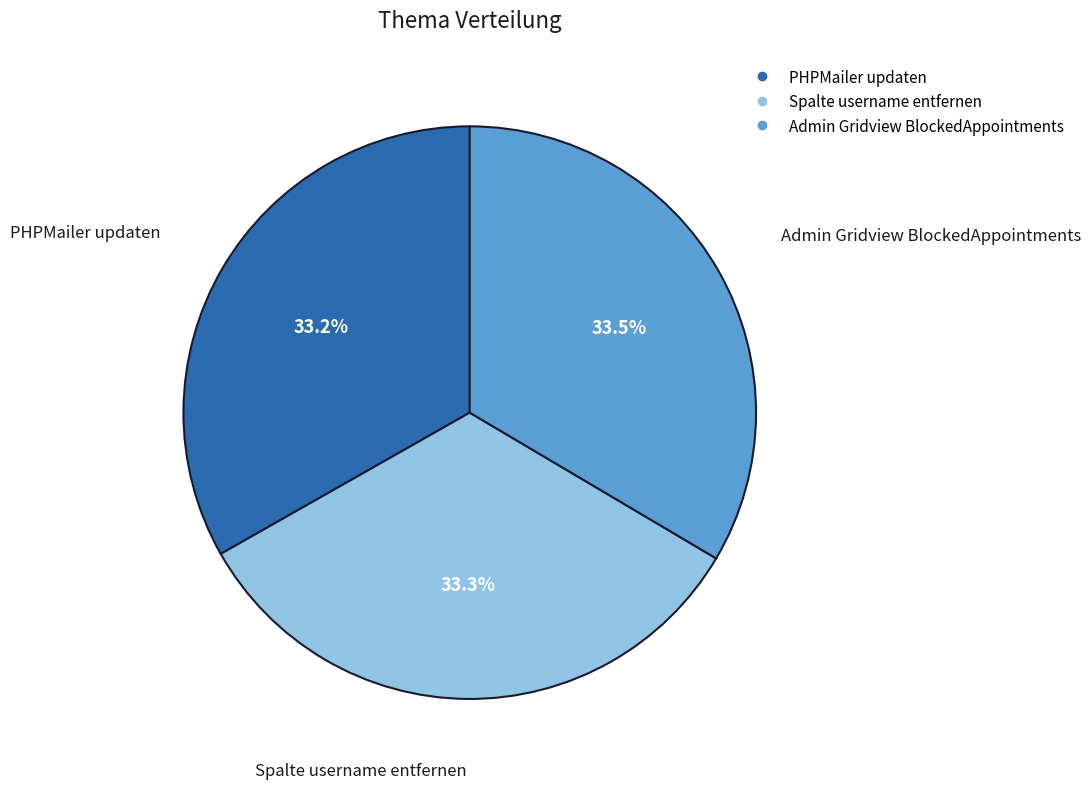

Is there any slice that represents more than half of the pie?

No